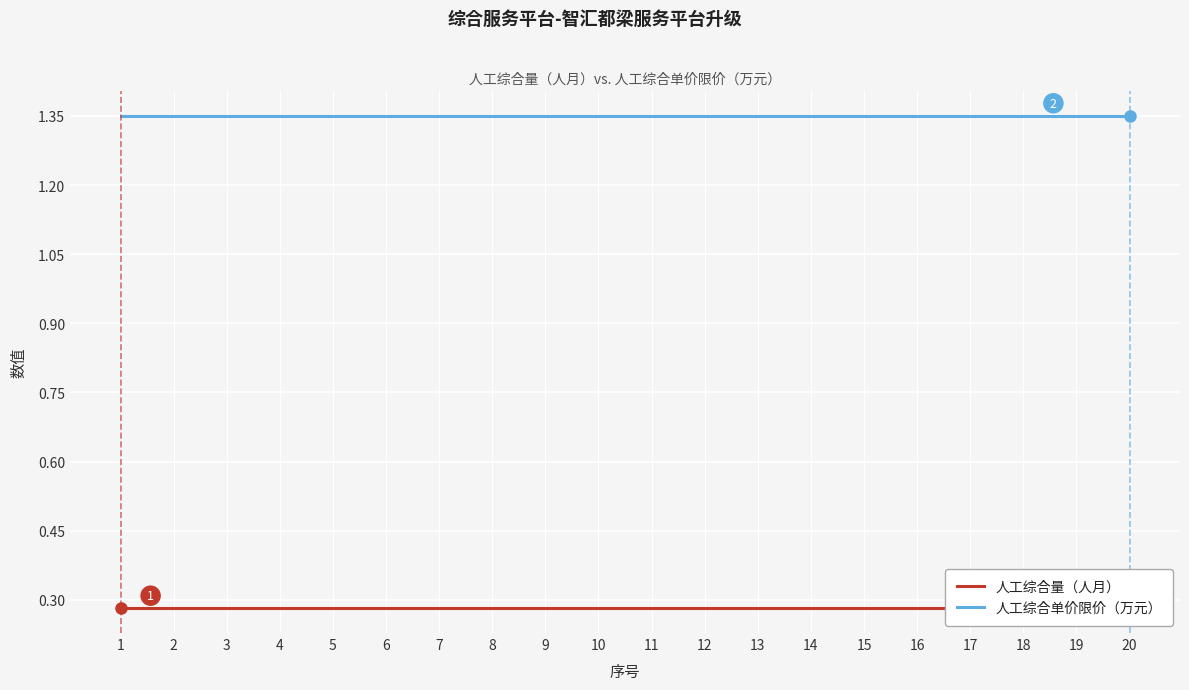

True or false: 人工综合量（人月） and 人工综合单价限价（万元） intersect in this chart.

False